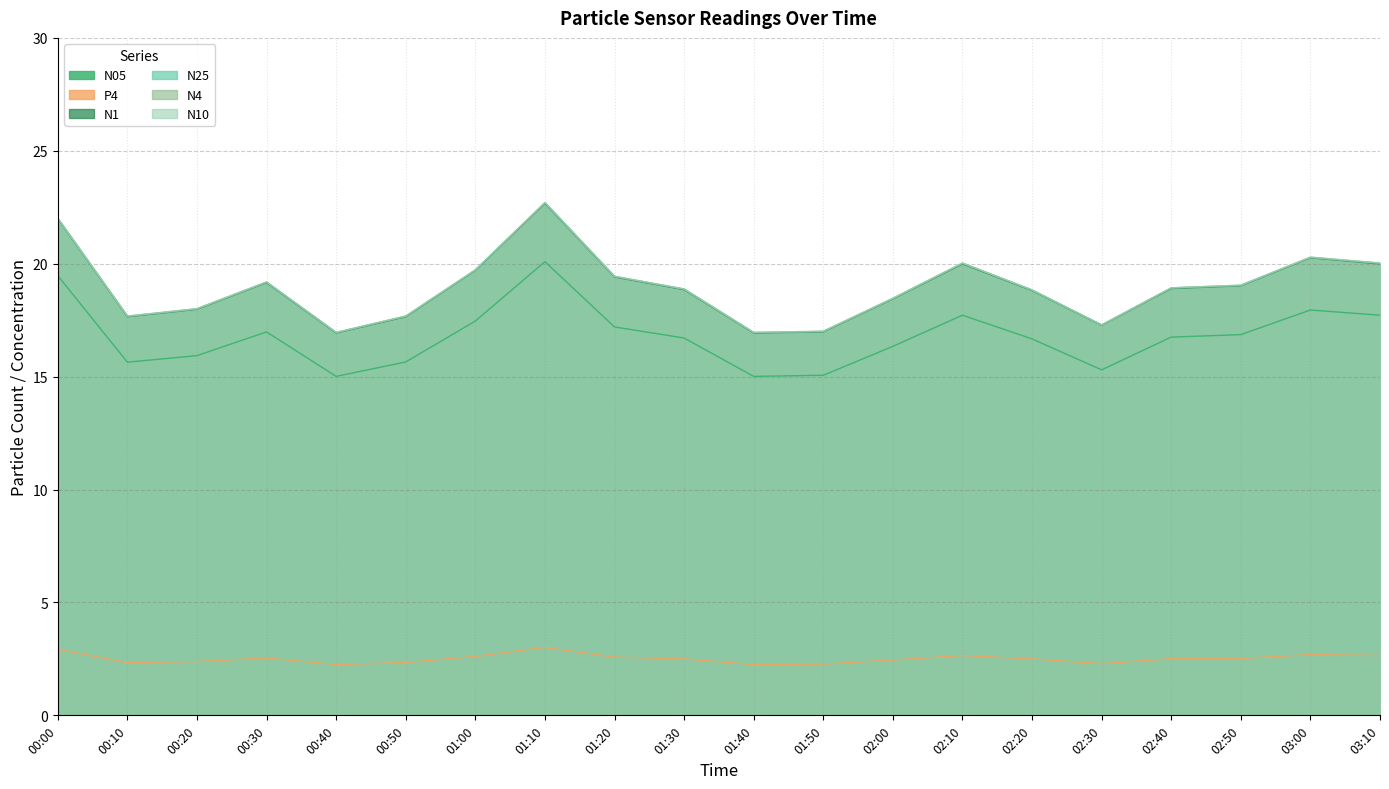

Which series has the largest total across all categories?

N4